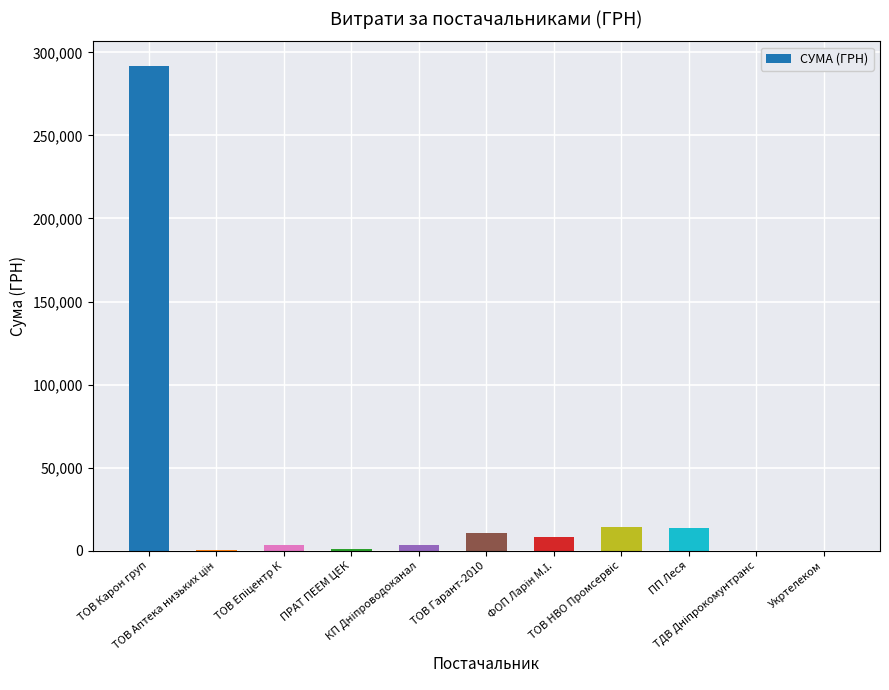

What is the greatest value displayed?

291996.0